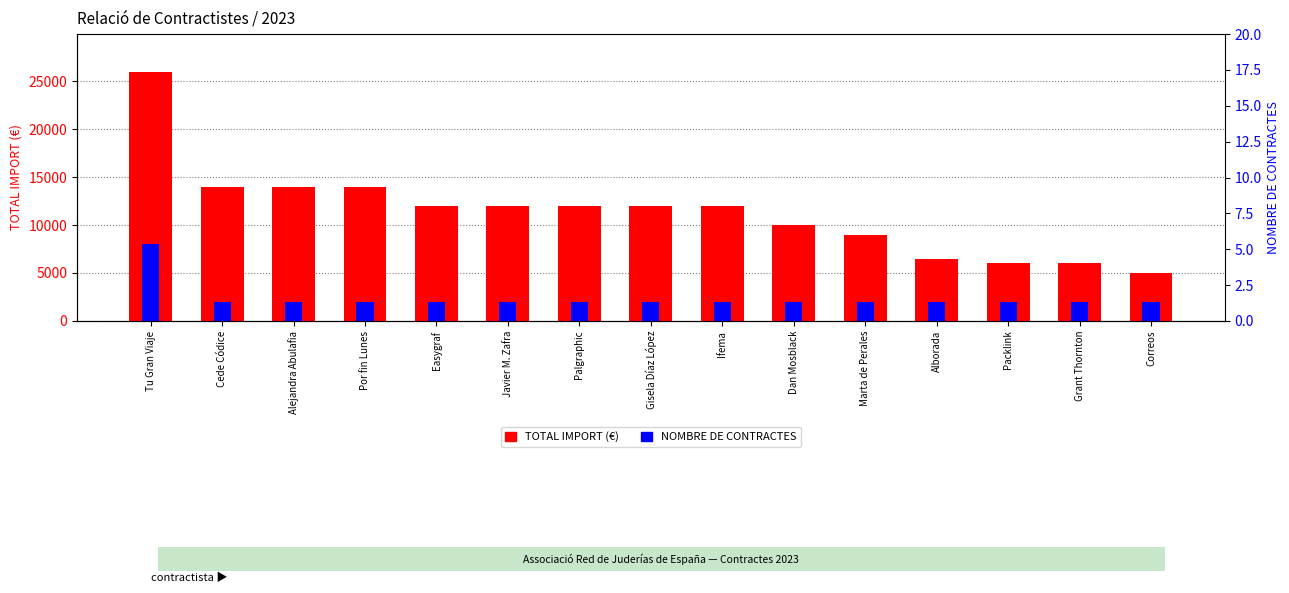

Between Packlink and Javier M. Zafra, which is larger?

Javier M. Zafra